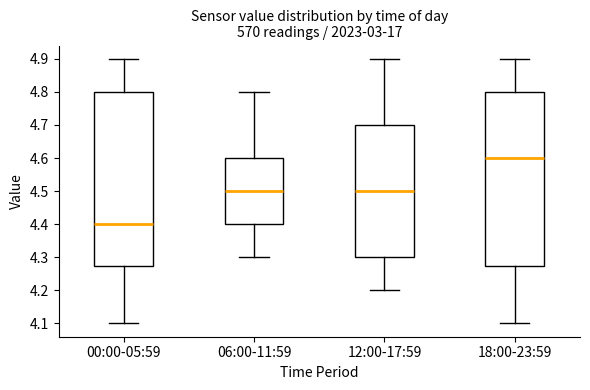

Which box has the lowest median line?

00:00-05:59